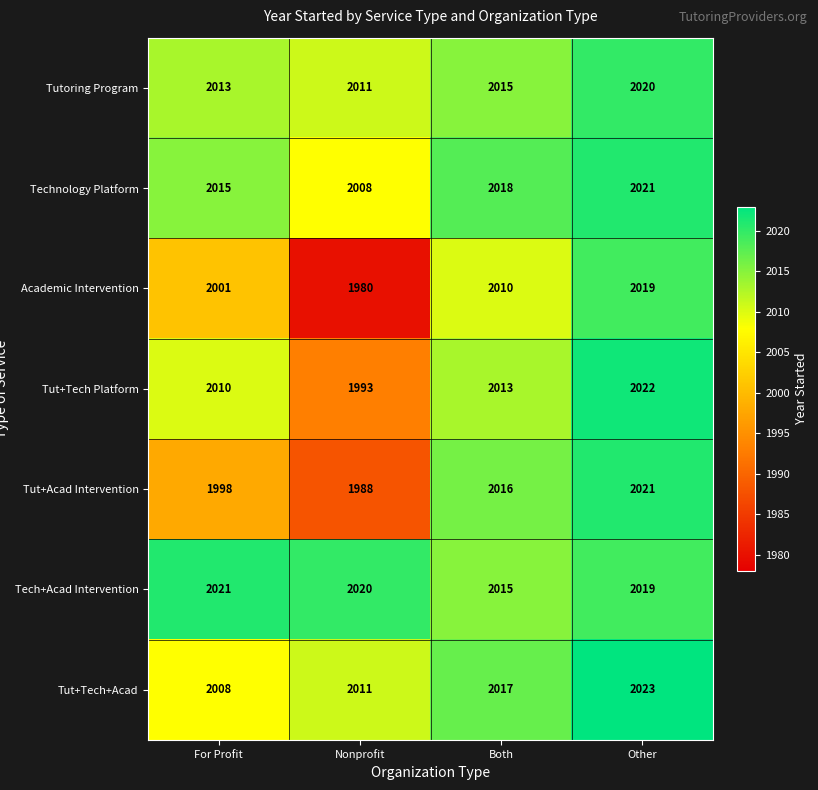

At which category is the sum across all series the highest?

Other